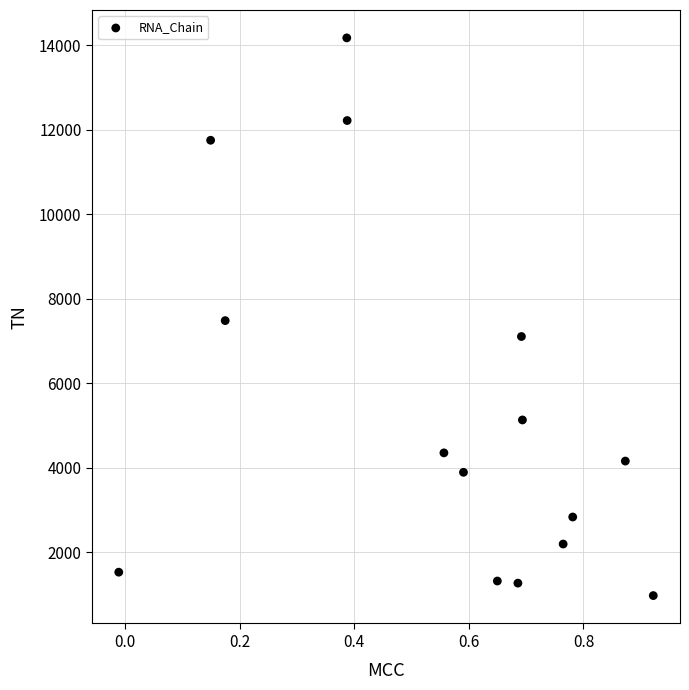

What is the range of Y values (max minus min)?

13200